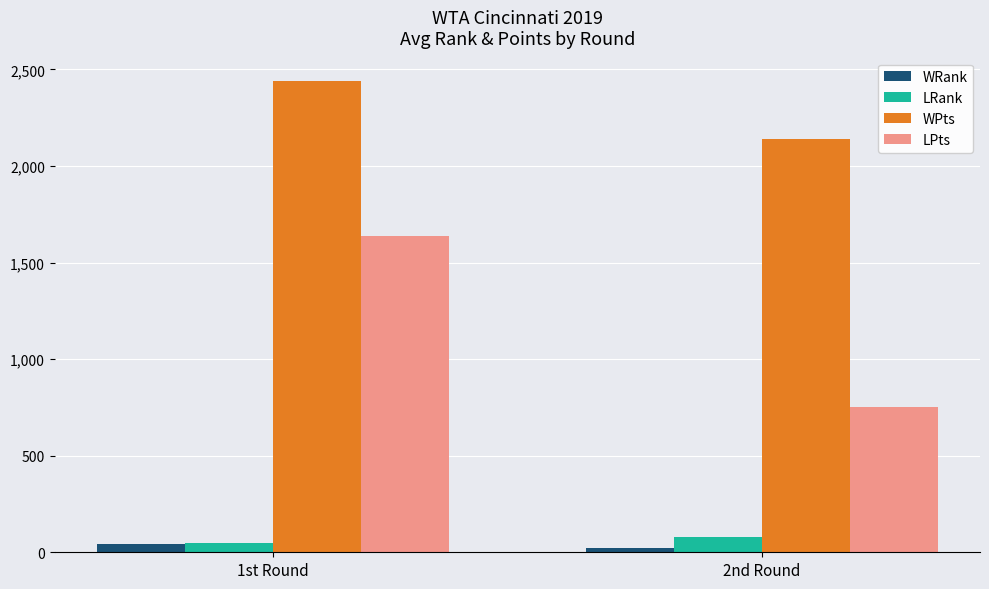

What is the approximate value of WPts at 1st Round?

2439.2